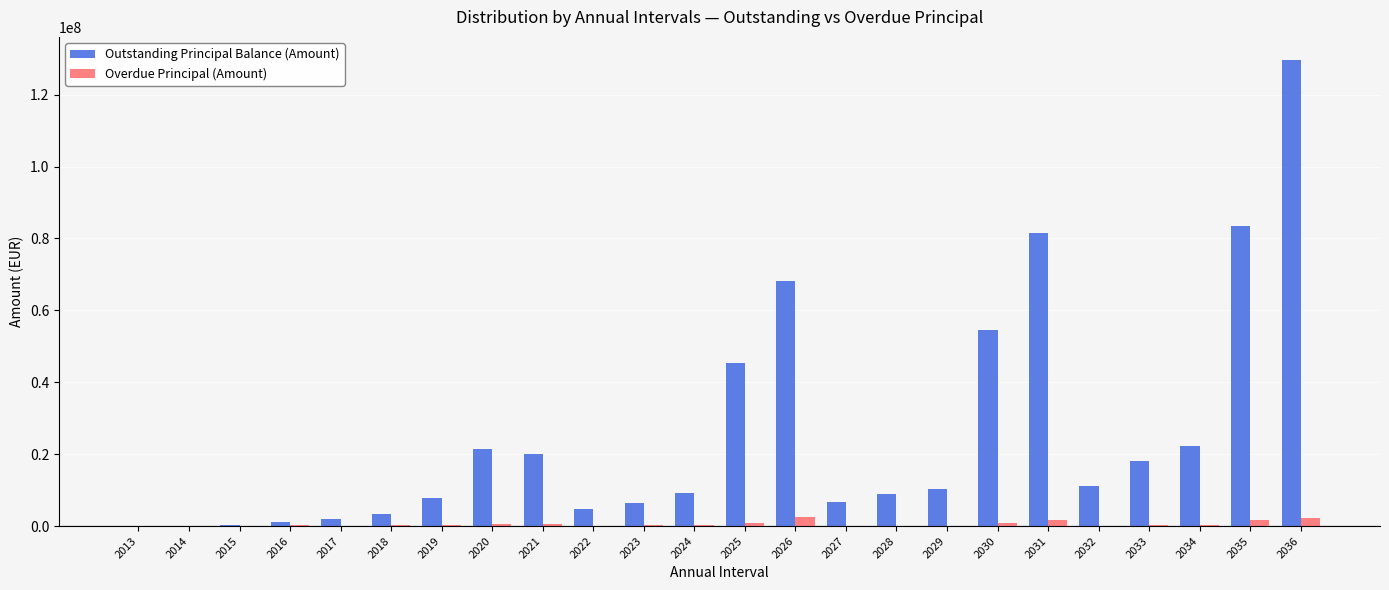

At which category is the sum across all series the highest?

2036